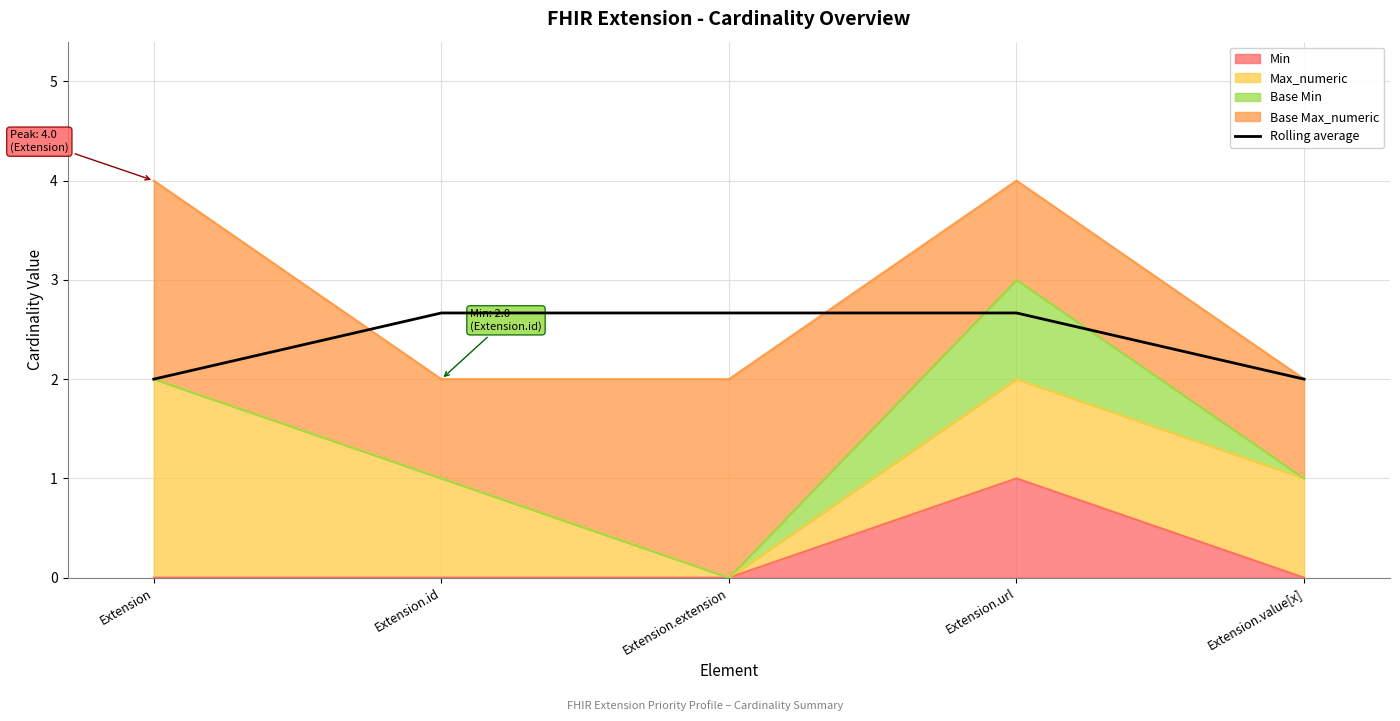

What is the sum of the values at Extension.url and Extension.extension?

5.3